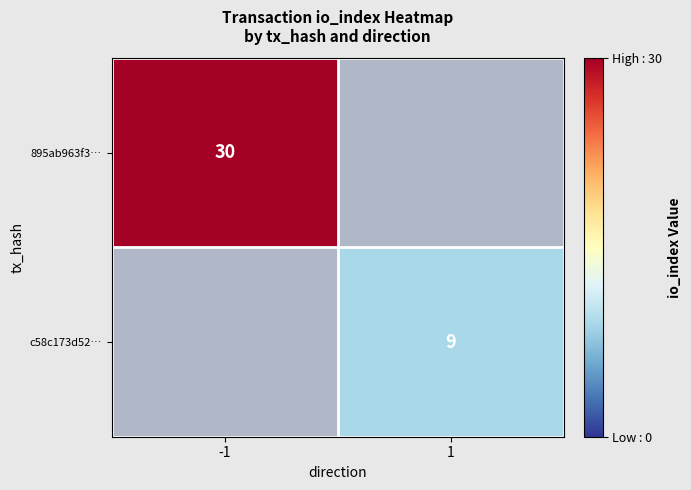

Is the value of 895ab963f3… at -1 greater than the value of c58c173d52… at 1?

Yes